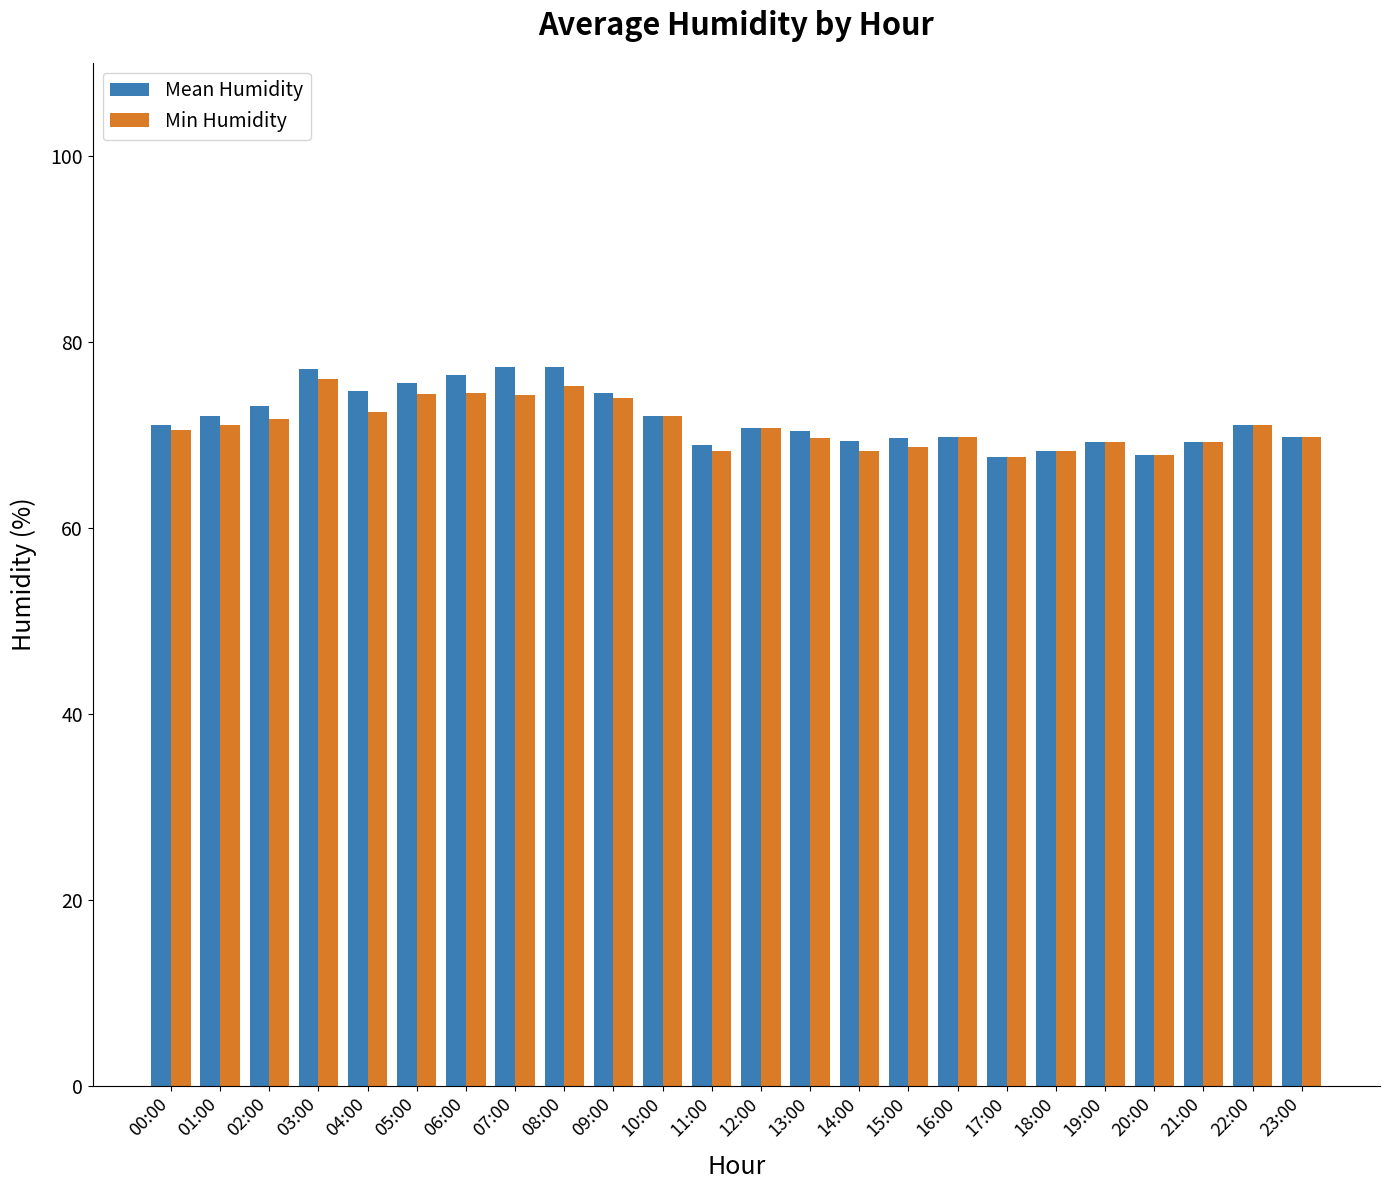

What is the sum of all Mean Humidity values?

1722.8